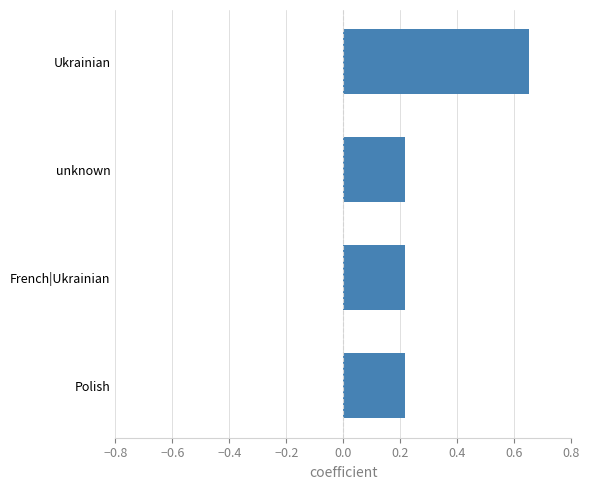

Which category has the highest value across all series?

Ukrainian